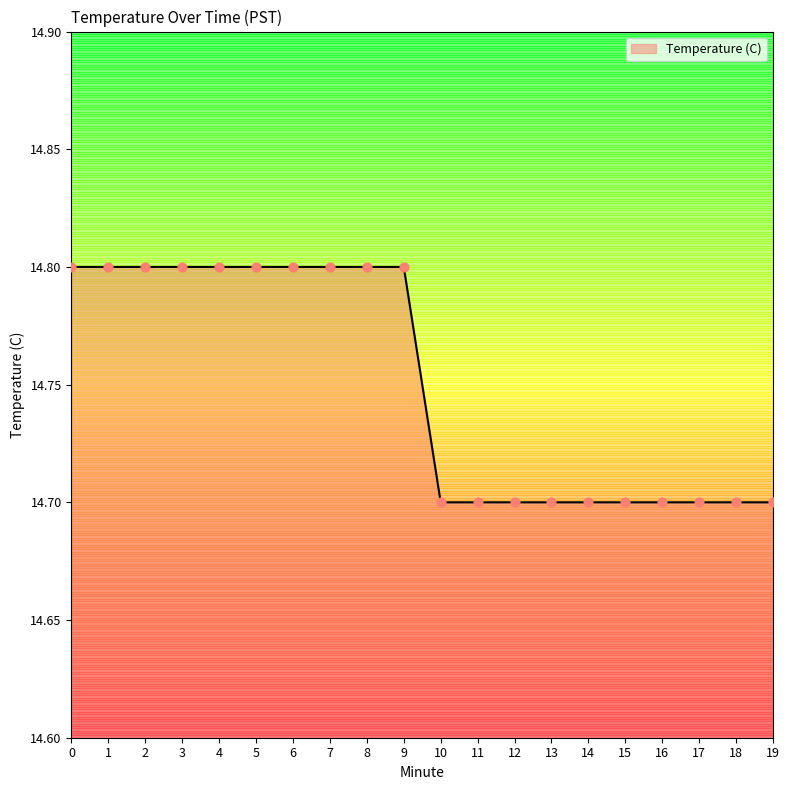

Which has a higher value, 6 or 11?

6